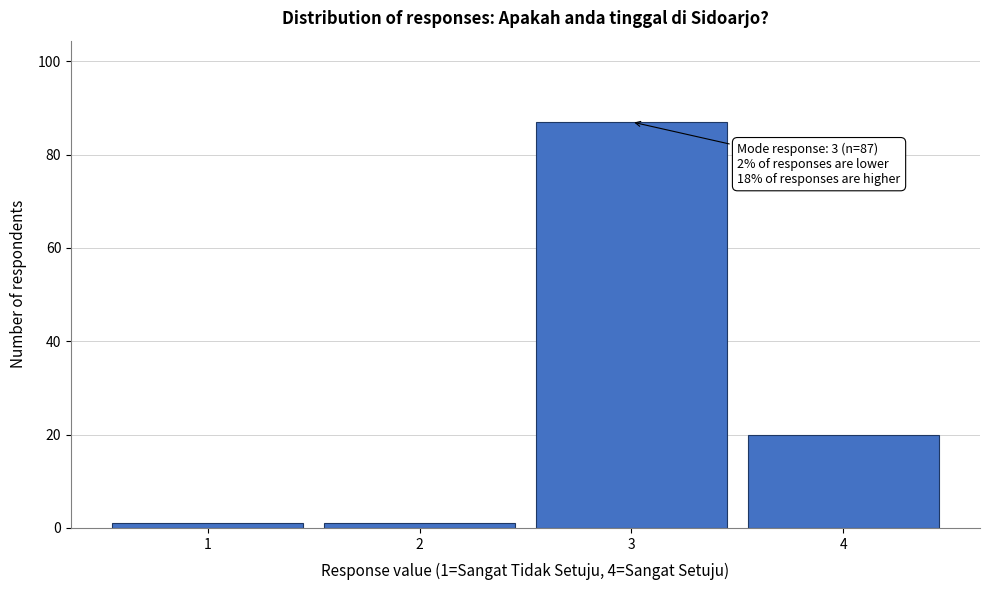

Reading left to right, list all the values displayed in this chart.

1	1	87	20